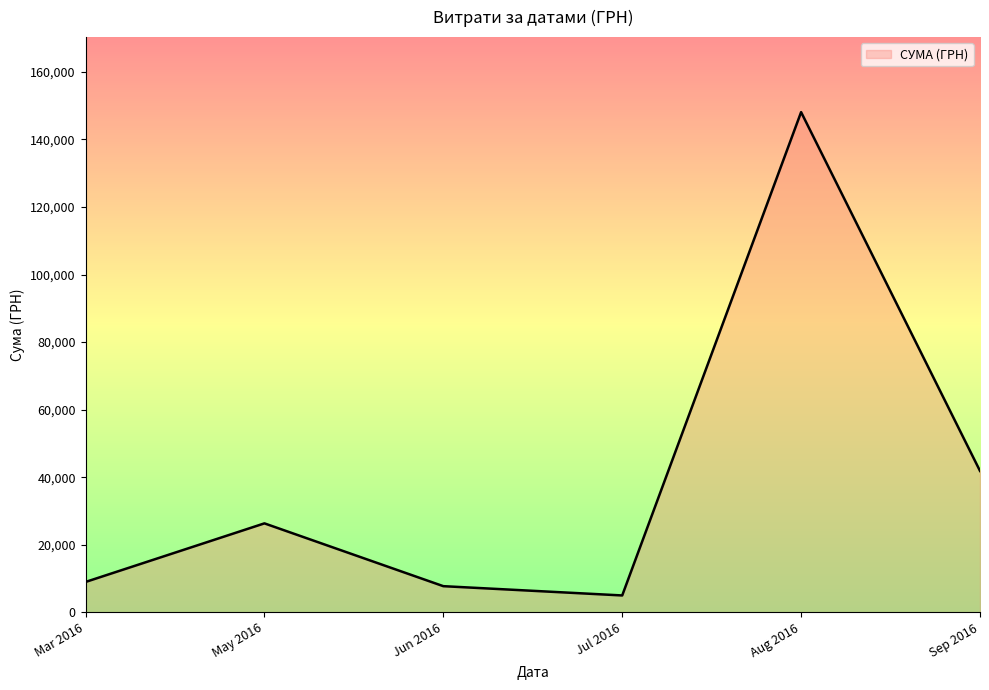

Between Jun 2016 and Sep 2016, which is larger?

Sep 2016